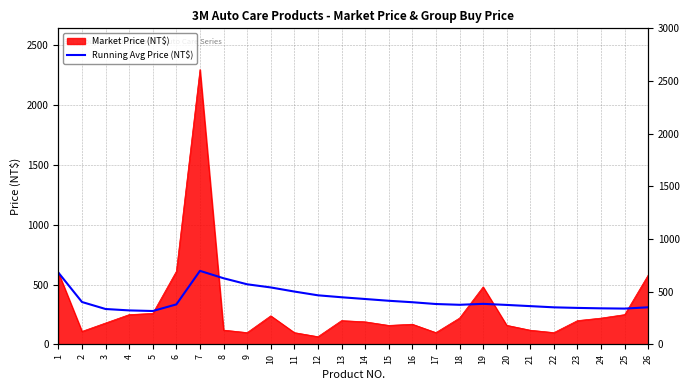

How many data points does each series have?

26